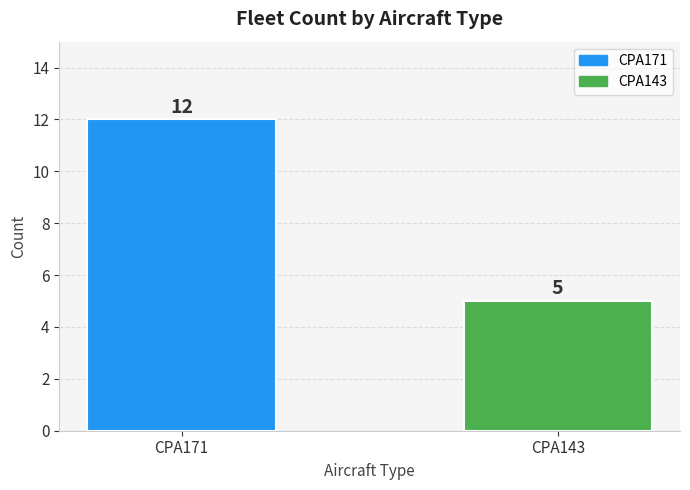

Reading left to right, list all the values displayed in this chart.

12	5